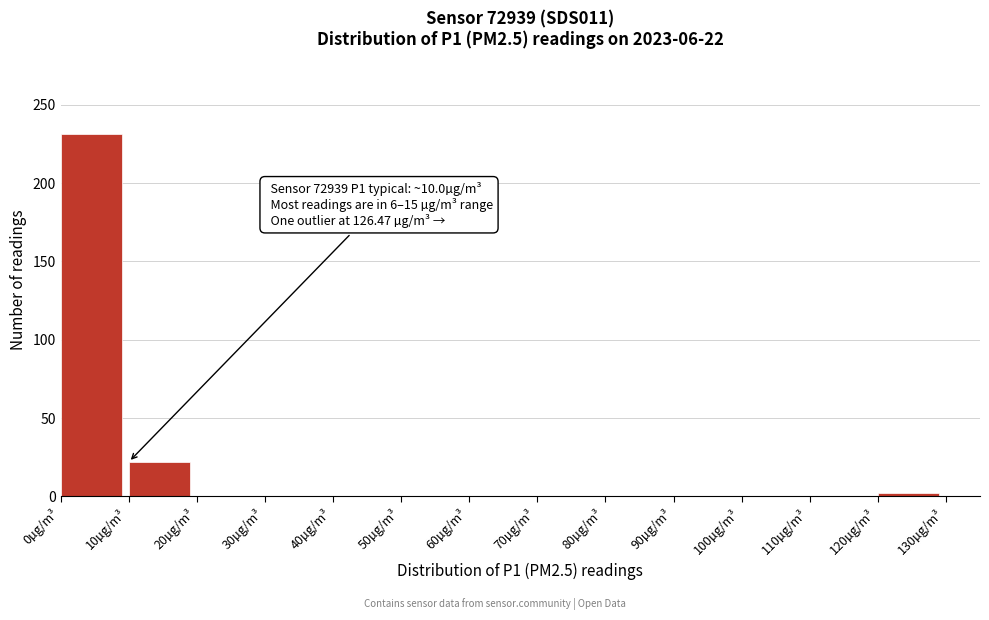

Which range on the x-axis has the tallest bar?

0 to 10